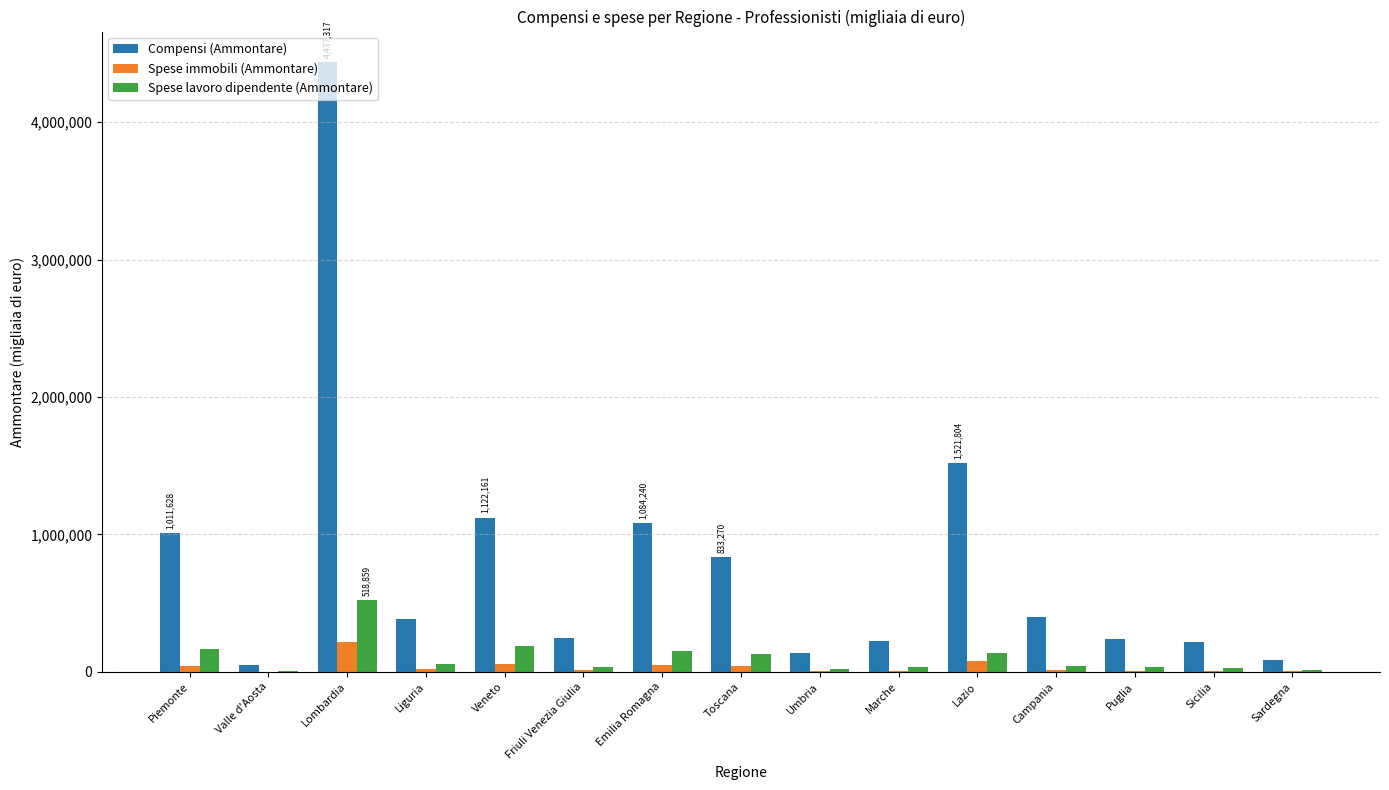

What is the greatest value displayed?

4437317